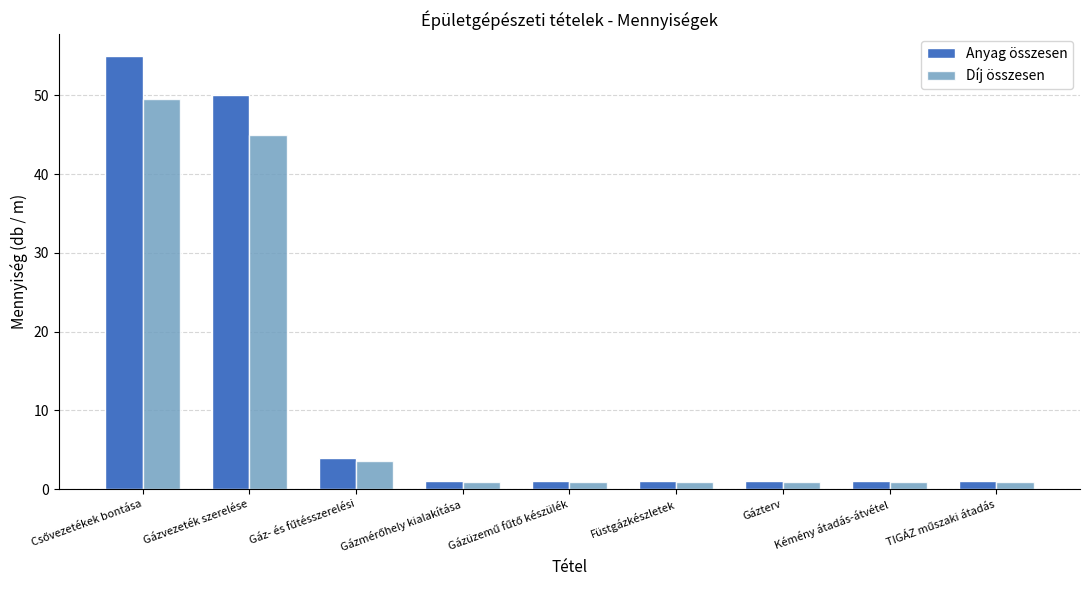

What is the maximum value shown in the chart?

55.0